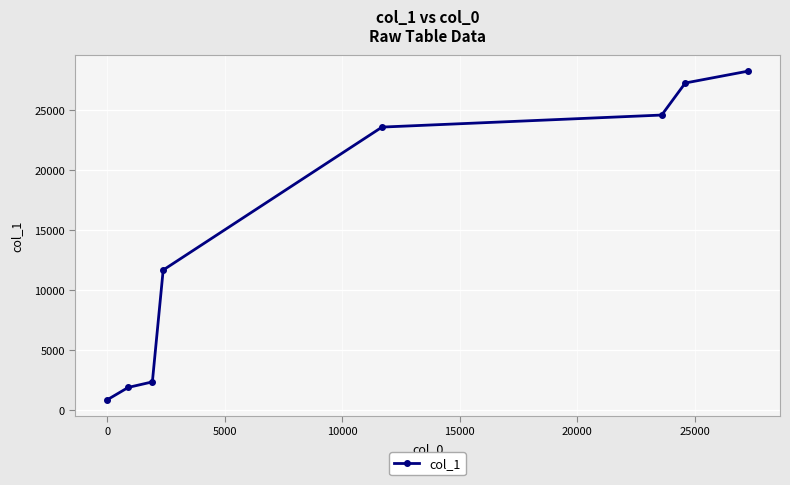

What is the sum of all values?

120547.8